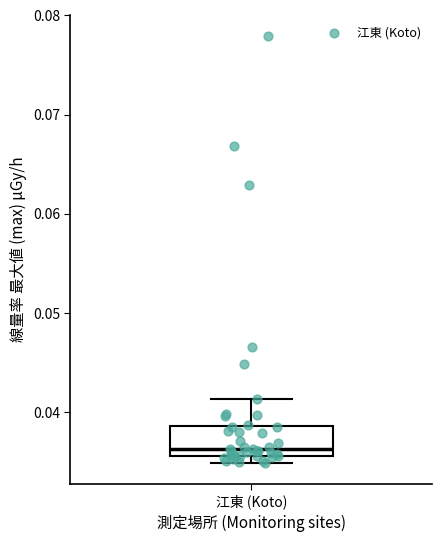

Transcribe this box plot: give where the median line is, the range the box spans, and where the two whiskers end, as read against the y-axis. The values are not printed on the chart, so give them approximately, as read against the axis.

median 0.036 (just above the box's lower edge), box 0.036 to 0.039, whiskers 0.035 to 0.041